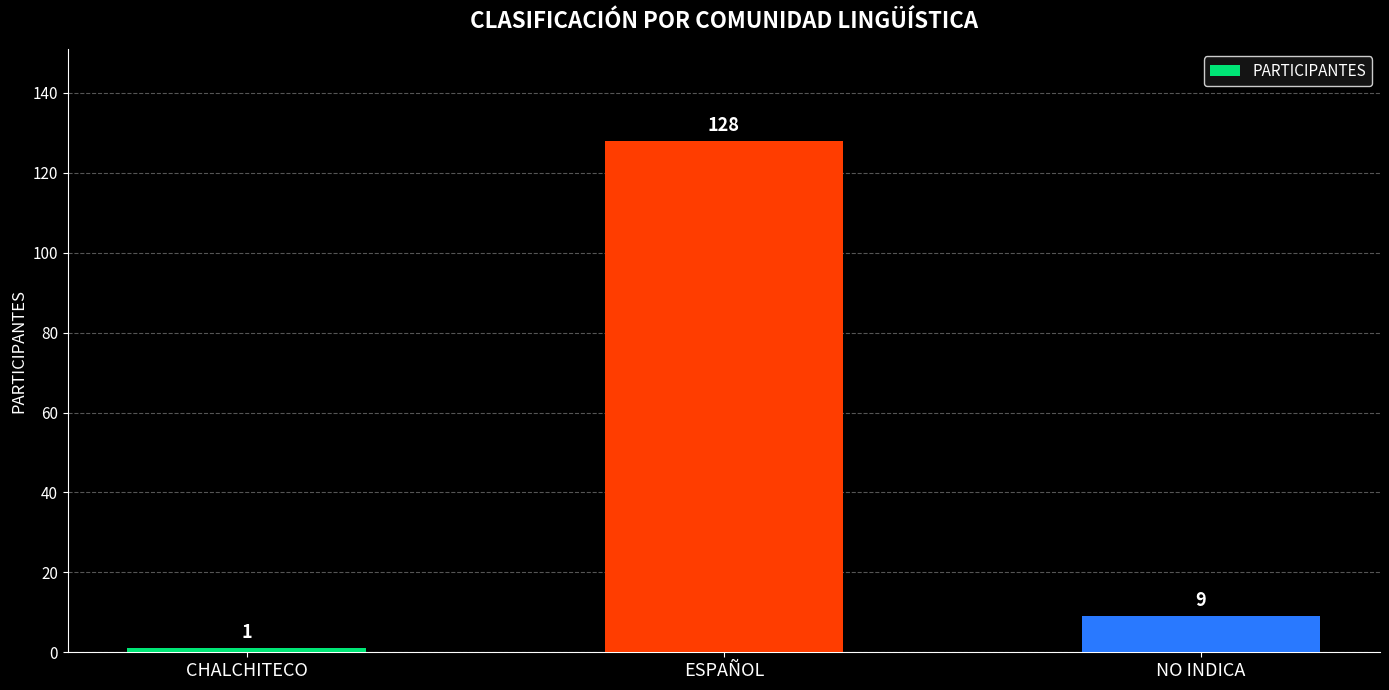

Is it true that the value at CHALCHITECO is 1?

True